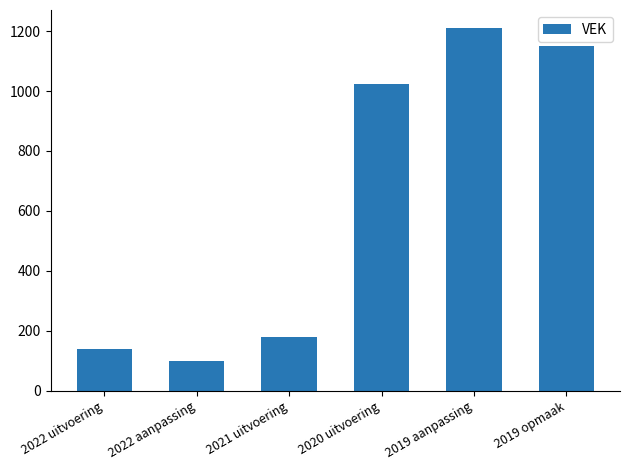

Reading right to left, transcribe all the data shown in this chart.

2019 opmaak=1150	2019 aanpassing=1210	2020 uitvoering=1024	2021 uitvoering=178	2022 aanpassing=98	2022 uitvoering=140